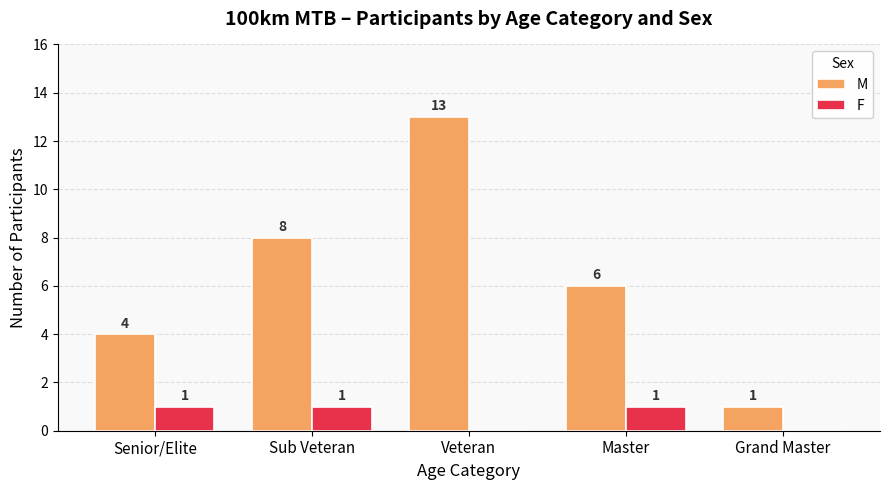

Reading left to right, transcribe all the data shown in this chart.

M: Senior/Elite=4	Sub Veteran=8	Veteran=13	Master=6	Grand Master=1
F: Senior/Elite=1	Sub Veteran=1	Veteran=0	Master=1	Grand Master=0